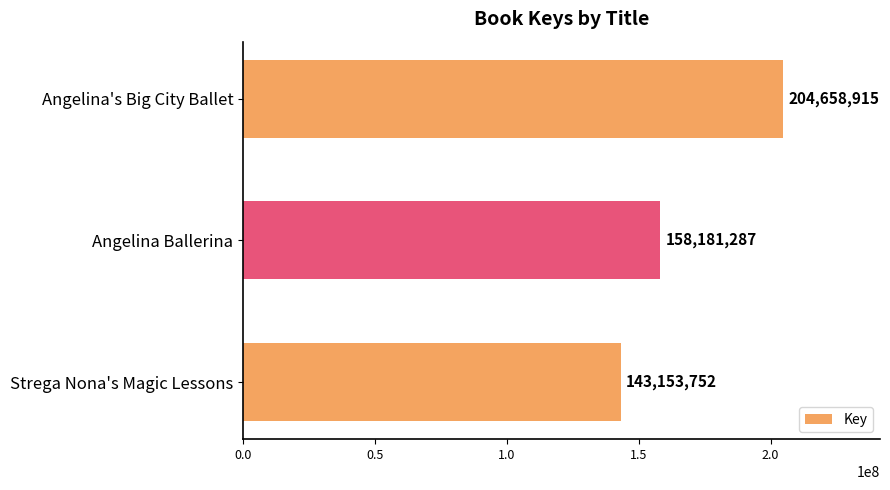

List the labels in order of value, smallest first.

Strega Nona's Magic Lessons, Angelina Ballerina, Angelina's Big City Ballet